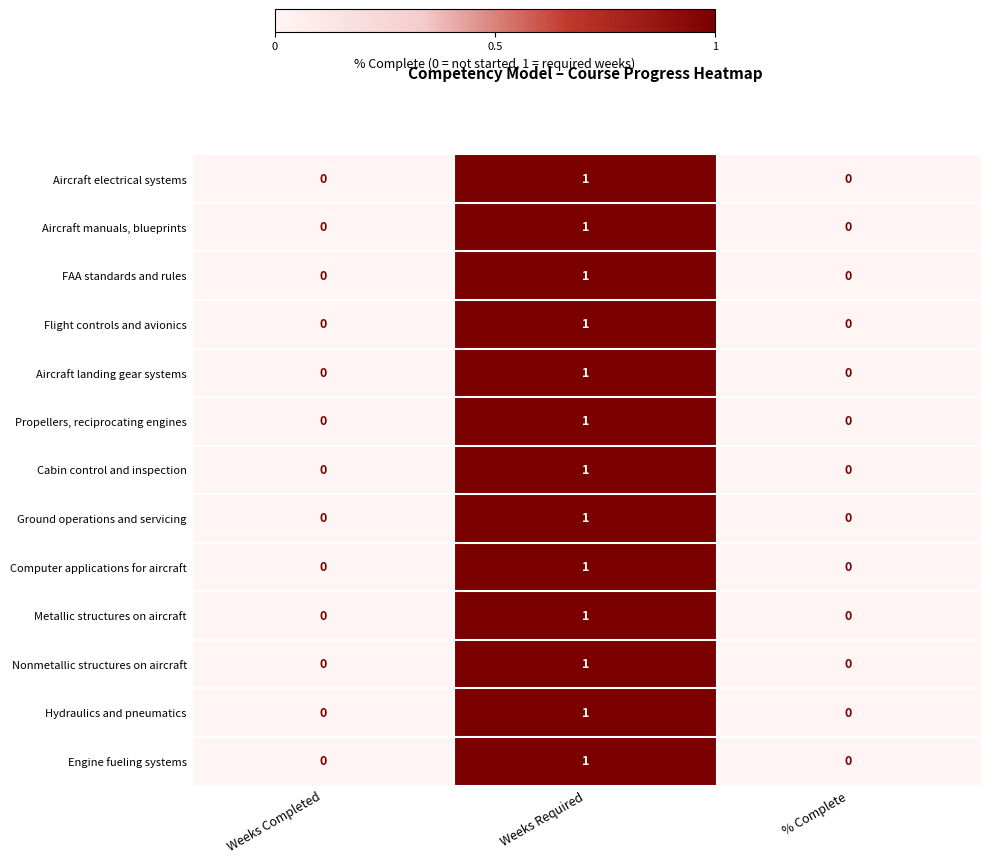

The value of Ground operations and servicing at % Complete is 0. True or false?

True